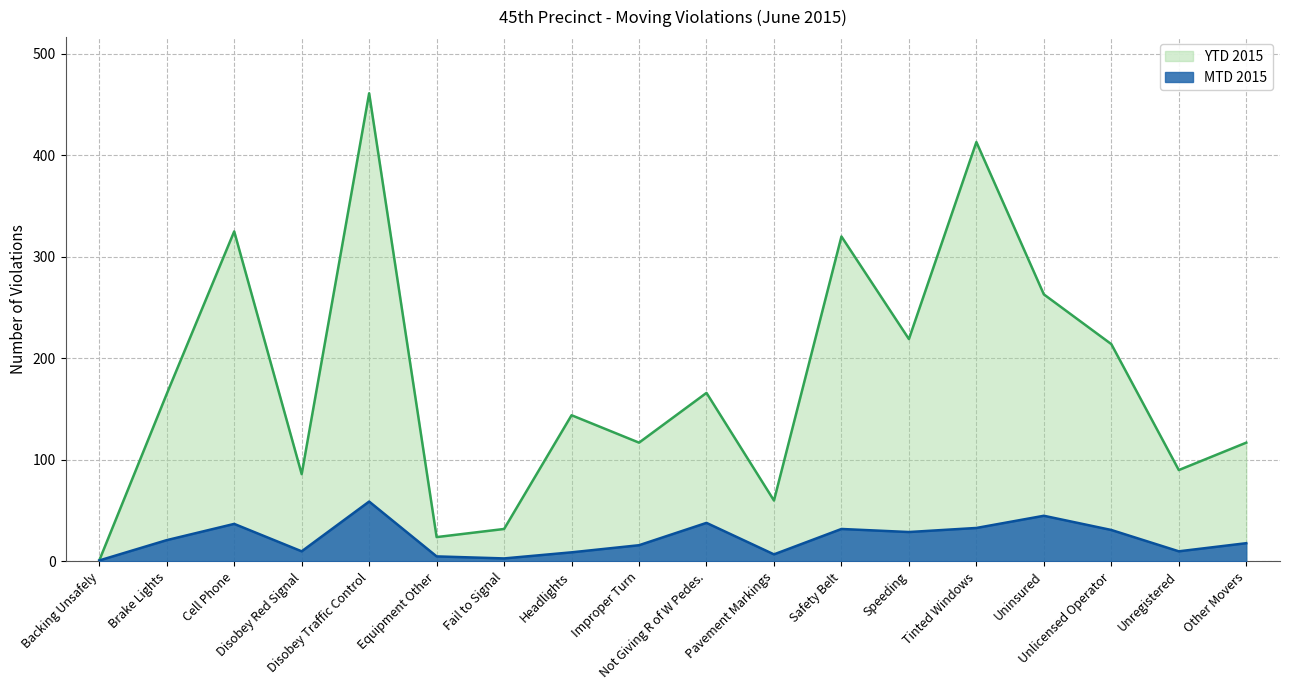

How many lines are shown in the chart?

2